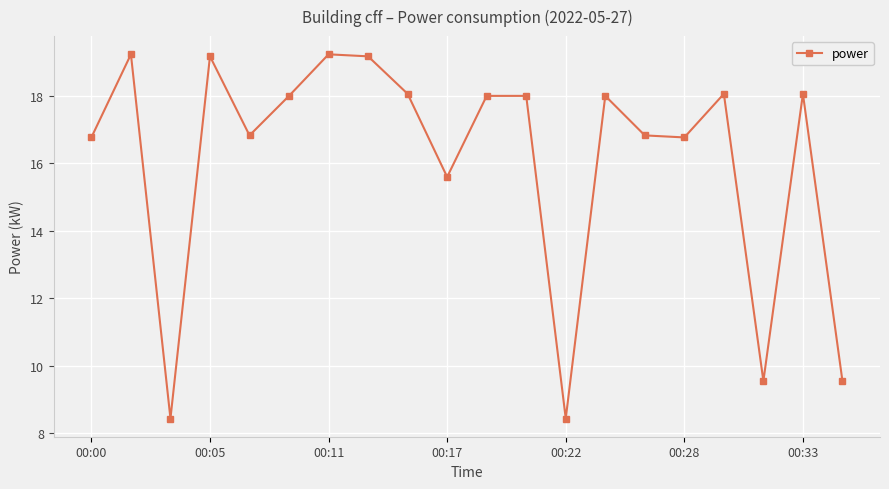

What is the smallest value displayed?

8.4